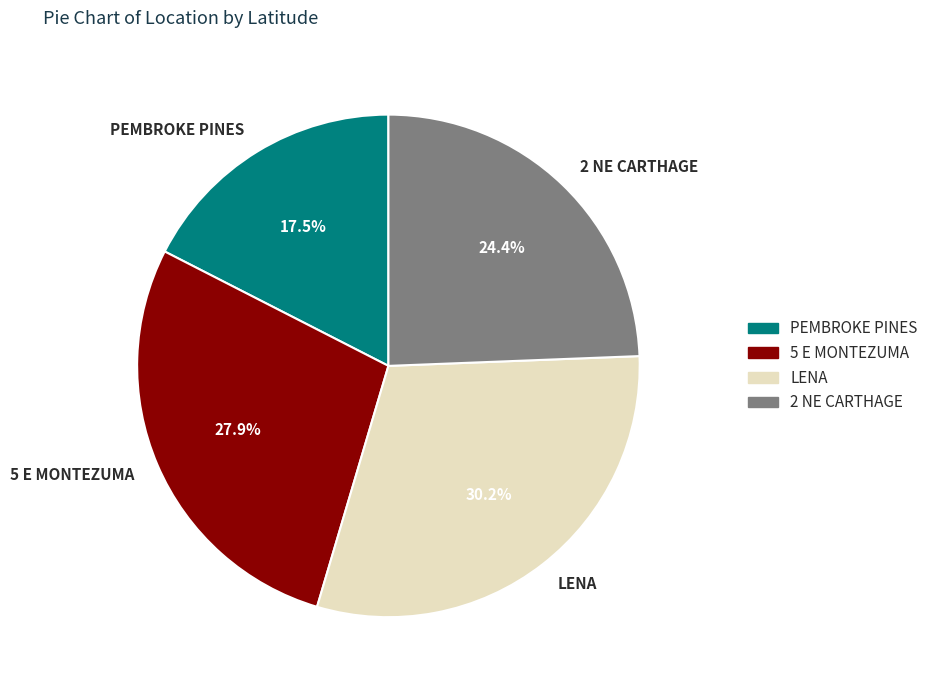

What percentage is the 2 NE CARTHAGE slice, to the nearest percent?

24%